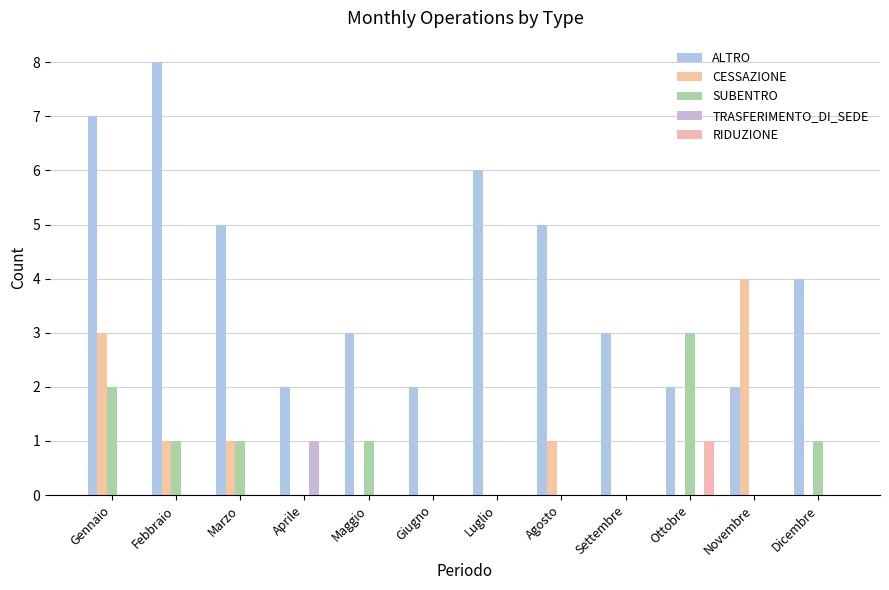

The value of CESSAZIONE at Aprile is 0. True or false?

True